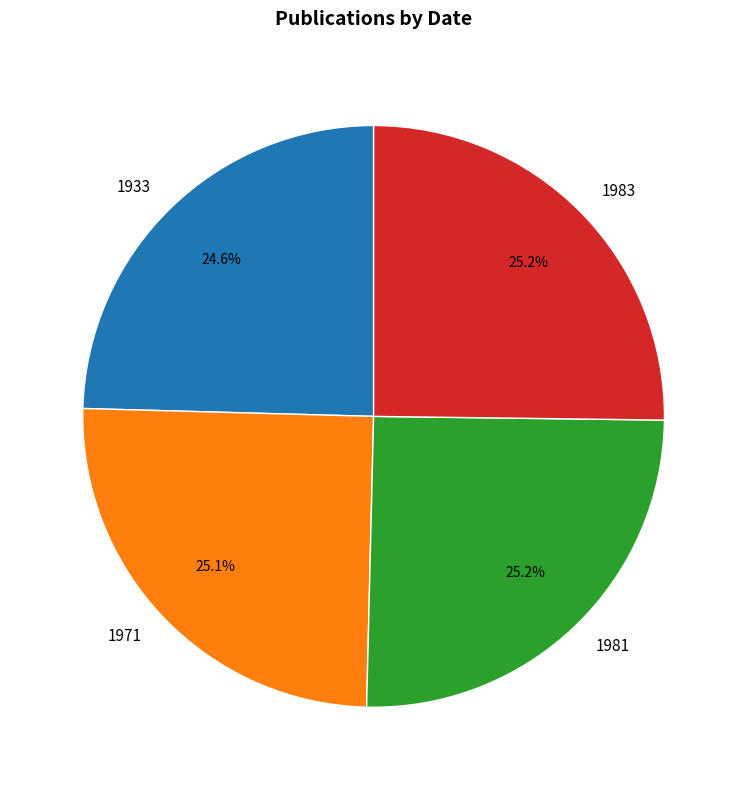

What portion of the pie excludes 1933?

75.4%